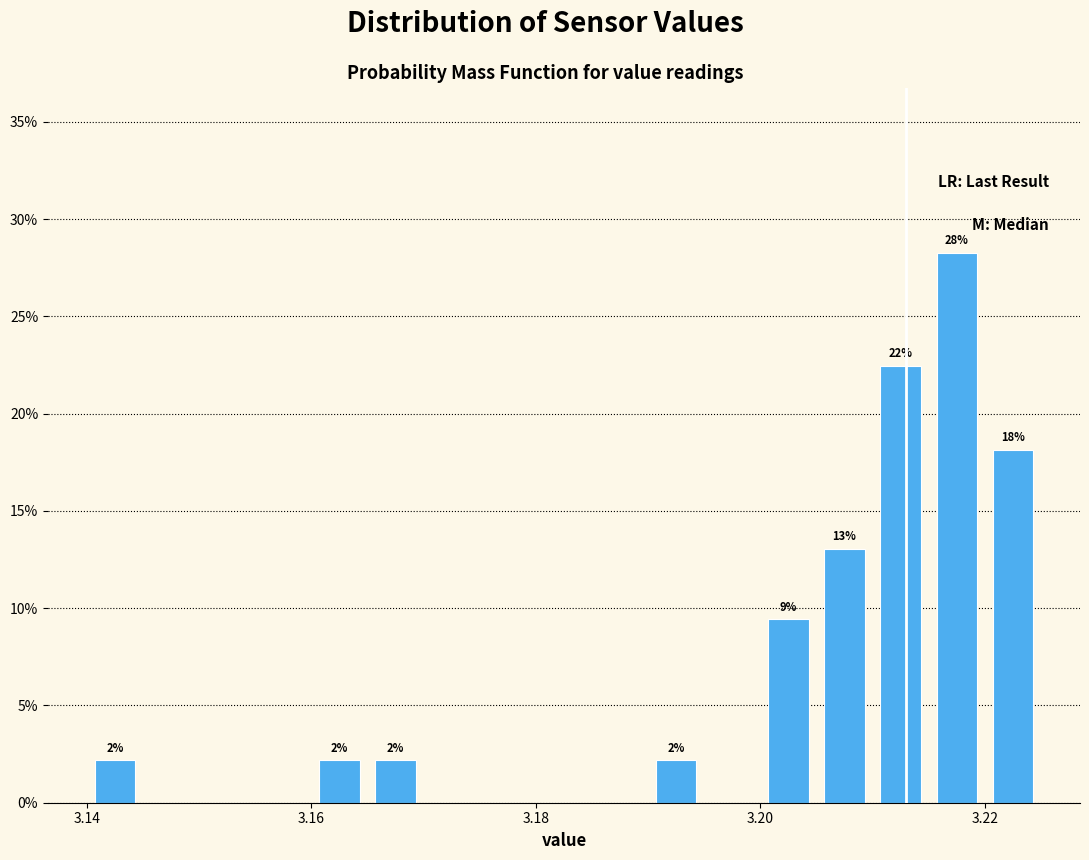

Around what value on the x-axis is the tallest bar? Give the approximate position of its centre, as read against the axis.

3.218